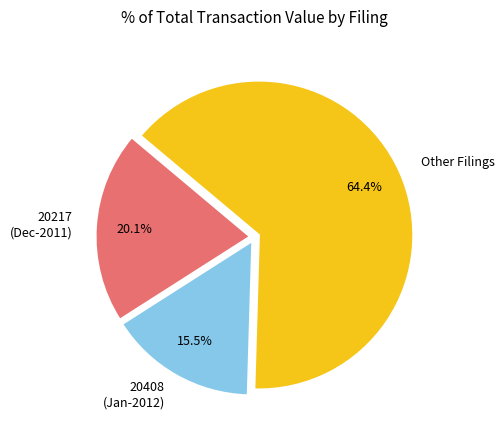

Rank the categories by value from highest to lowest.

Other Filings, 20217 (Dec-2011), 20408 (Jan-2012)